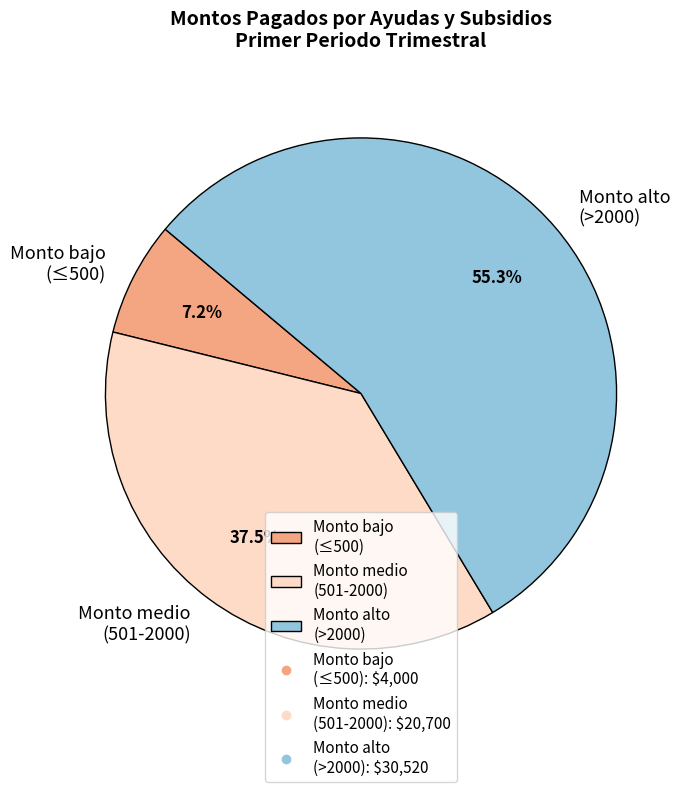

Between Monto bajo (≤500) and Monto alto (>2000), which is larger?

Monto alto (>2000)